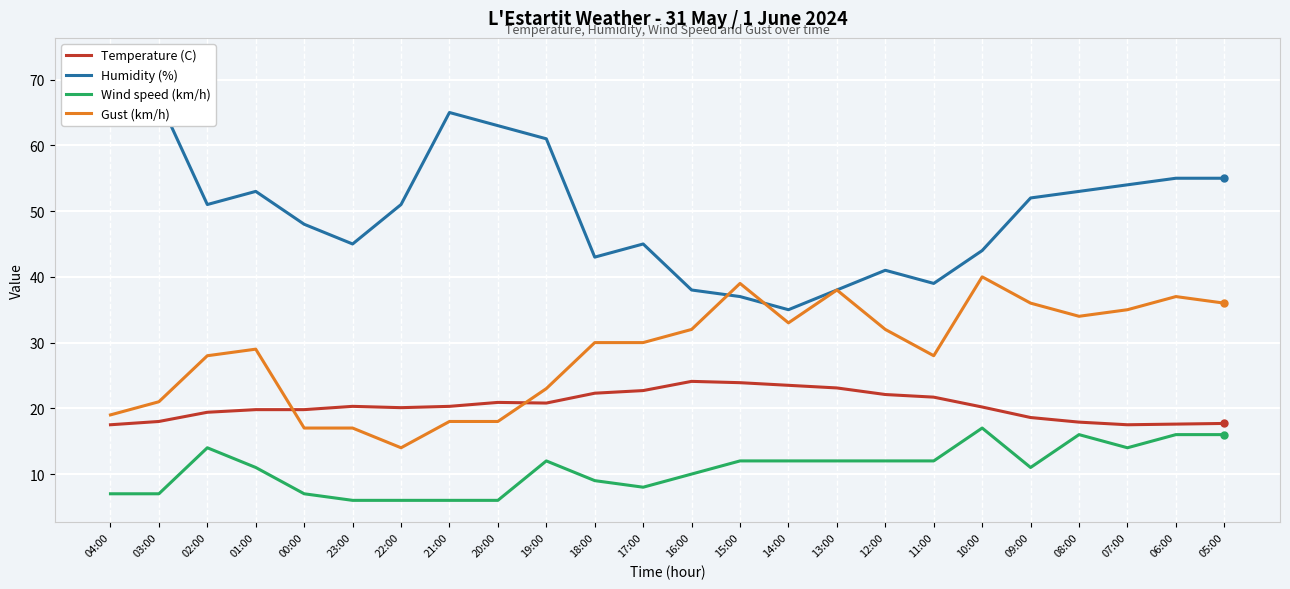

Read the Humidity (%) value at 09:00.

52.0